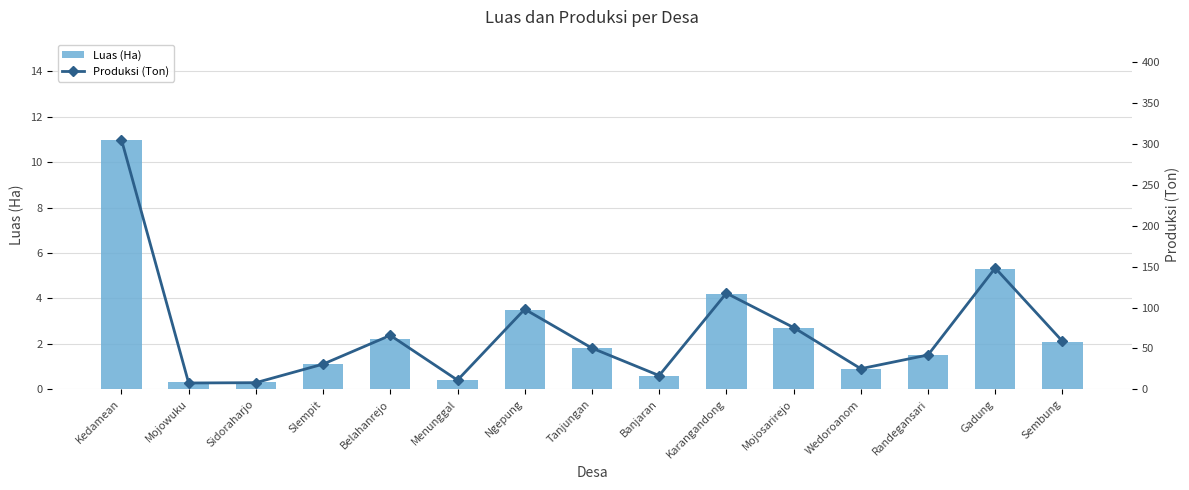

Reading left to right, what are all the values shown in this chart?

Luas (Ha): Kedamean=11.0	Mojowuku=0.3	Sidoraharjo=0.3	Slempit=1.1	Belahanrejo=2.2	Menunggal=0.4	Ngepung=3.5	Tanjungan=1.8	Banjaran=0.6	Karangandong=4.2	Mojosarirejo=2.7	Wedoroanom=0.9	Randegansari=1.5	Gadung=5.3	Sembung=2.1
Produksi (Ton): Kedamean=305.6	Mojowuku=7.7	Sidoraharjo=8.1	Slempit=30.8	Belahanrejo=66.0	Menunggal=11.2	Ngepung=98.0	Tanjungan=50.4	Banjaran=16.8	Karangandong=117.6	Mojosarirejo=75.6	Wedoroanom=25.2	Randegansari=42.0	Gadung=148.4	Sembung=58.8